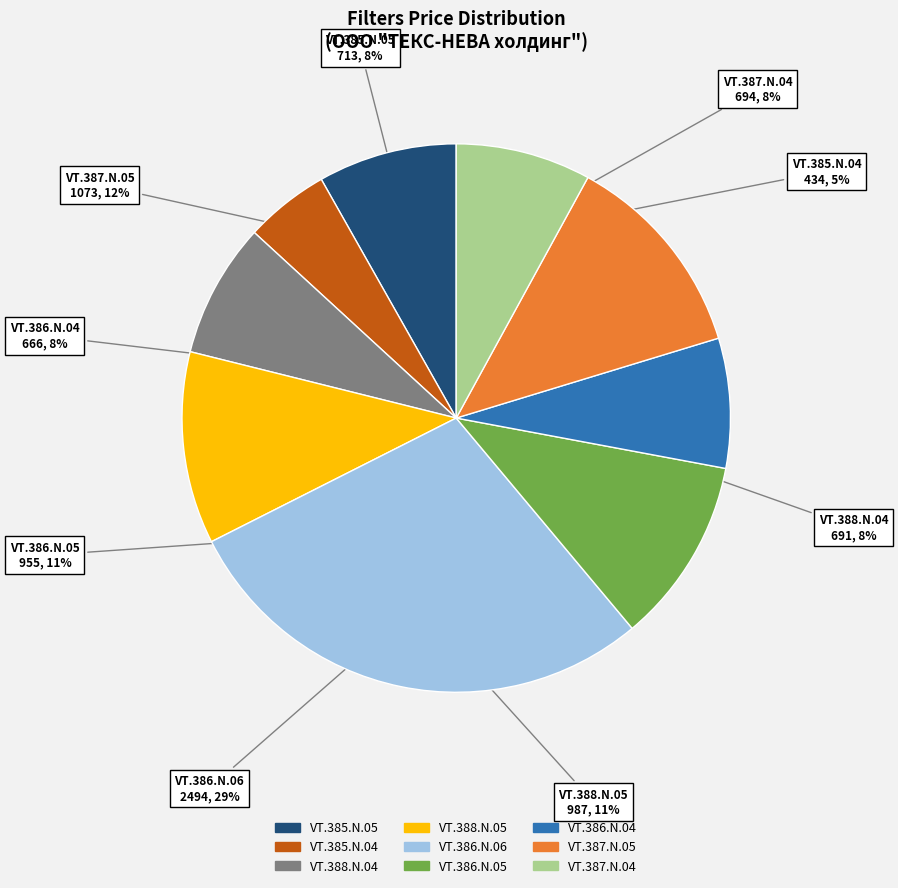

What is the smallest slice in the pie chart?

VT.385.N.04